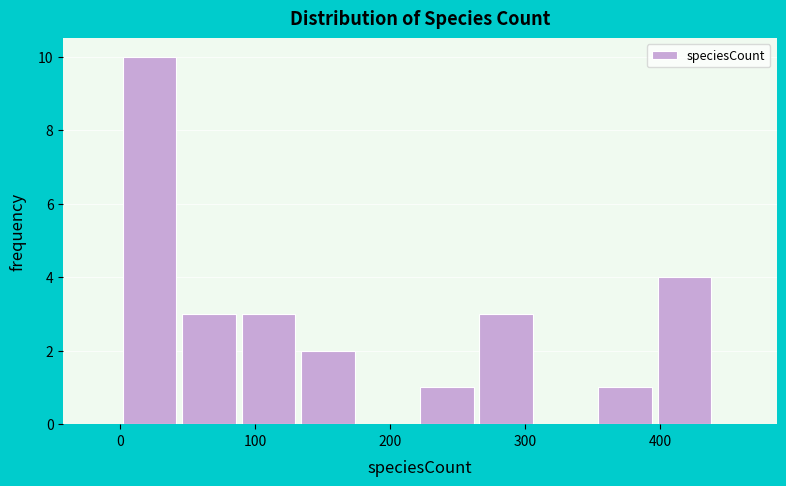

Reading left to right, transcribe this chart: for each bar, give the range it covers on the x-axis and its height. Neither the bar edges nor the heights are printed on the chart, so give them approximately, as read against the axes.

2 to 46: 10
46 to 90: 3
90 to 134: 3
134 to 178: 2
178 to 222: 0
222 to 266: 1
266 to 310: 3
310 to 354: 0
354 to 398: 1
398 to 442: 4